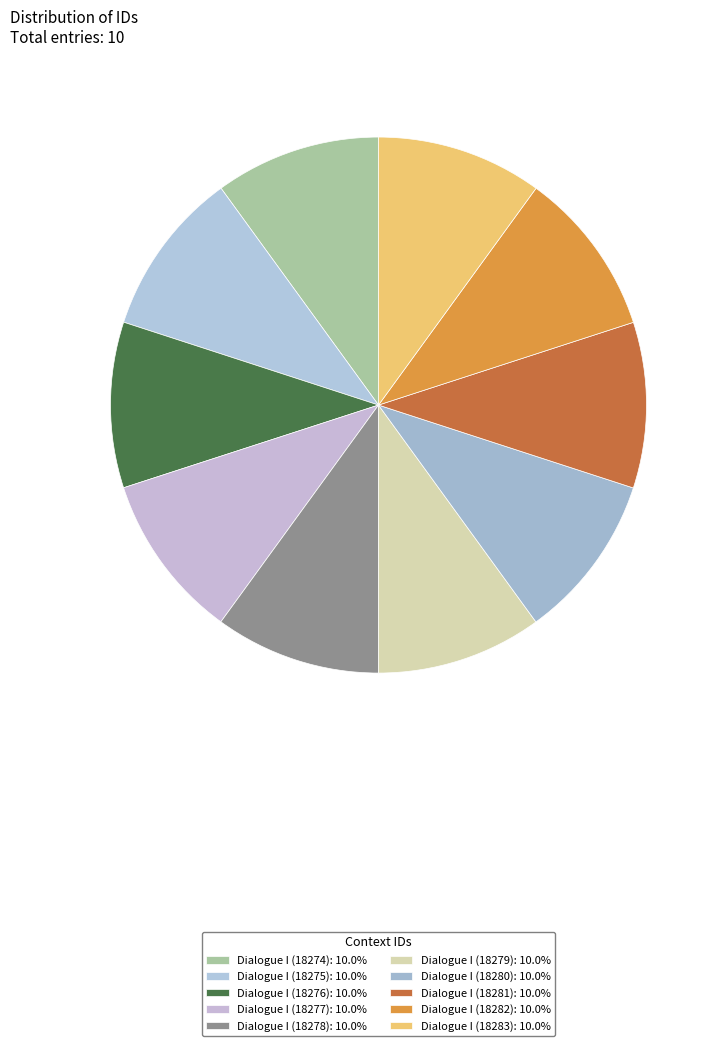

Combined, do Dialogue I (18279) and Dialogue I (18283) account for over 50%?

No